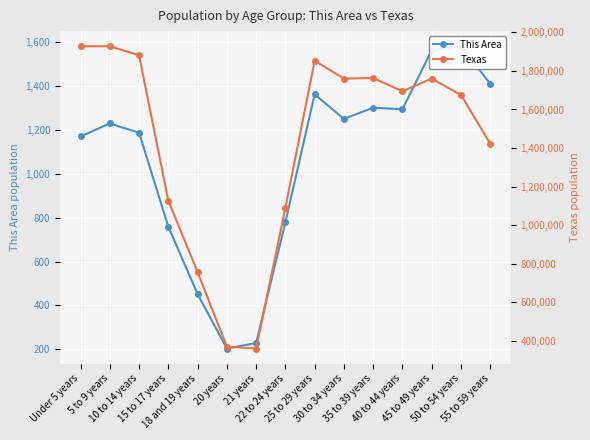

What is the value of the Texas point at the 5th from the left?

755890